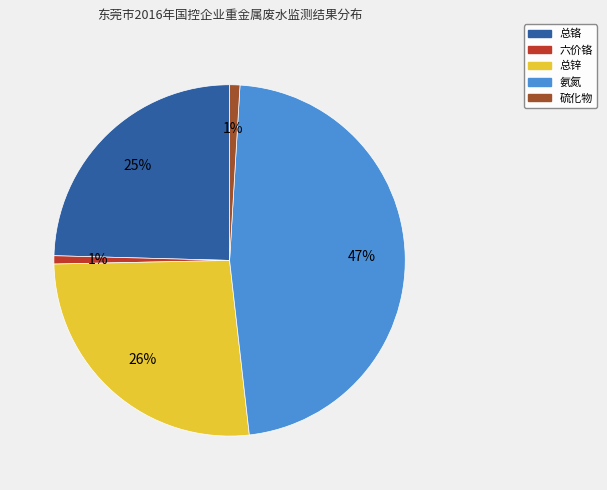

Is it true that 总锌 is 33% of the pie?

False